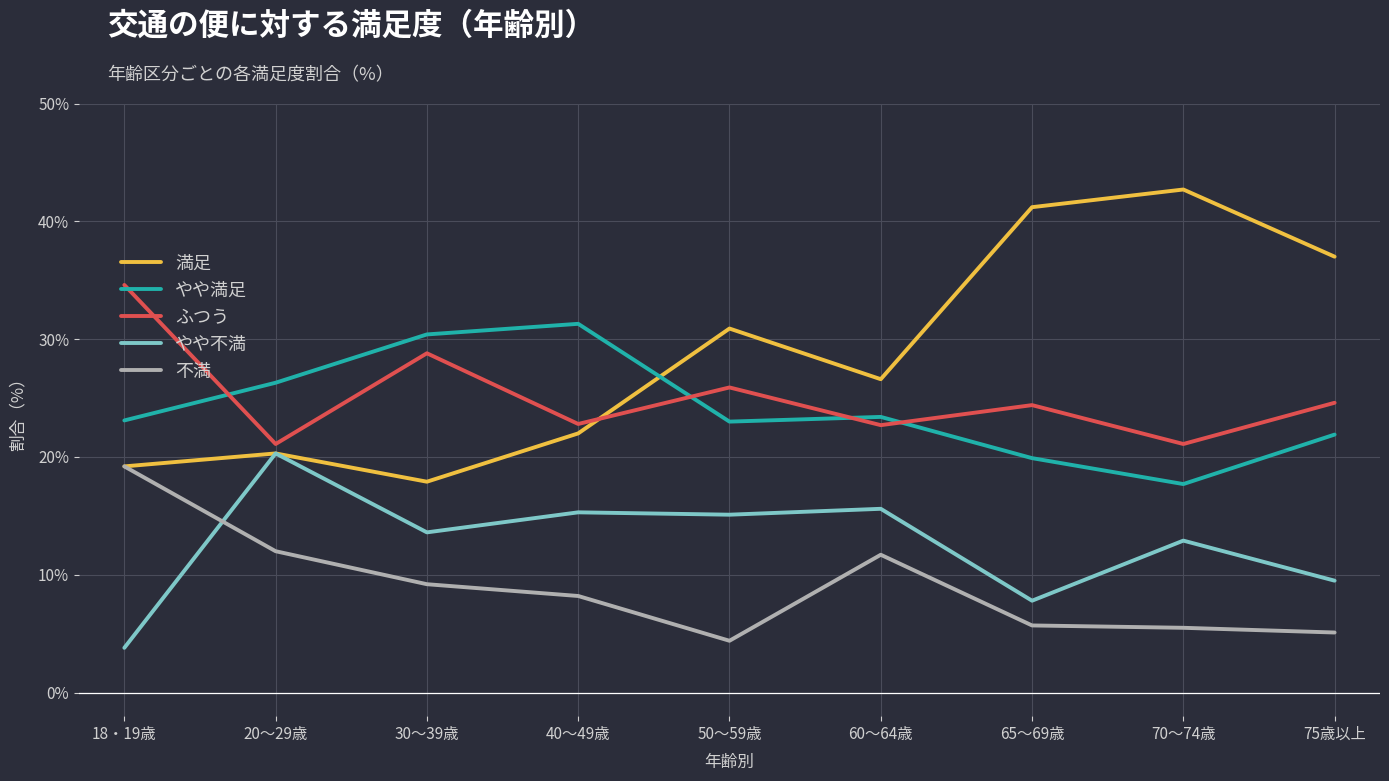

What position from the left is 40～49歳?

4